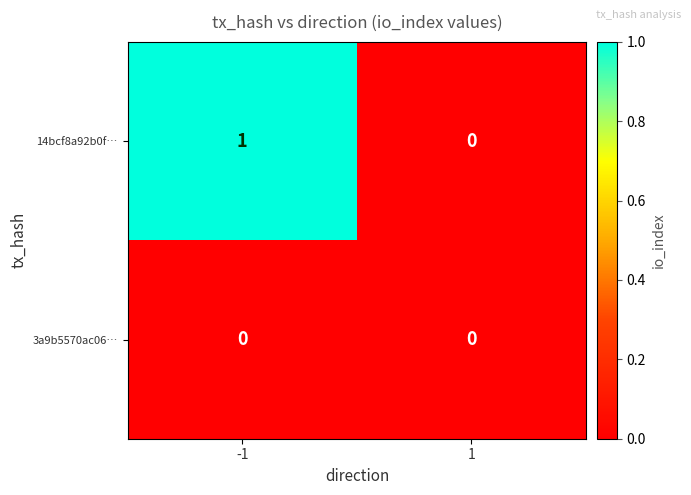

At which category is the sum across all series the highest?

-1